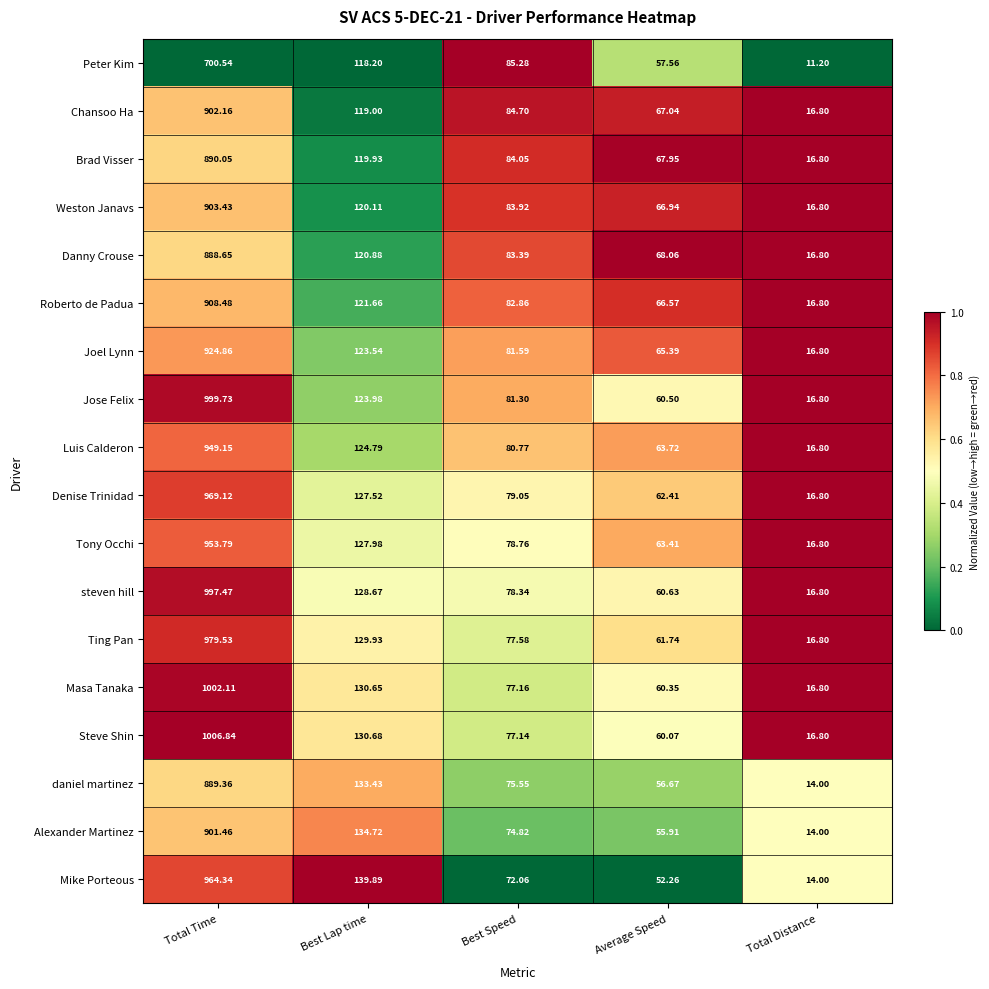

List the series in order of their peak value, highest first.

Steve Shin, Masa Tanaka, Jose Felix, steven hill, Ting Pan, Denise Trinidad, Mike Porteous, Tony Occhi, Luis Calderon, Joel Lynn, Roberto de Padua, Weston Janavs, Chansoo Ha, Alexander Martinez, Brad Visser, daniel martinez, Danny Crouse, Peter Kim